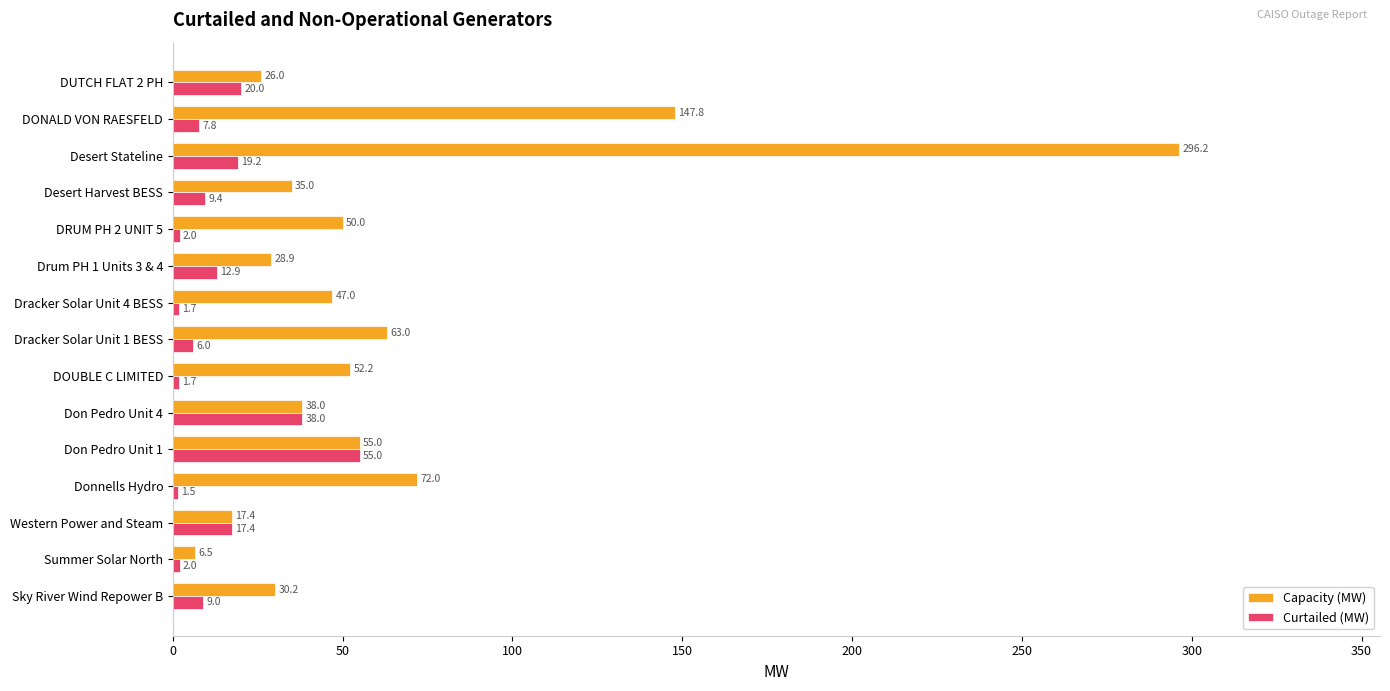

Rank the categories by Capacity (MW) value from highest to lowest.

Desert Stateline, DONALD VON RAESFELD, Donnells Hydro, Dracker Solar Unit 1 BESS, Don Pedro Unit 1, DOUBLE C LIMITED, DRUM PH 2 UNIT 5, Dracker Solar Unit 4 BESS, Don Pedro Unit 4, Desert Harvest BESS, Sky River Wind Repower B, Drum PH 1 Units 3 & 4, DUTCH FLAT 2 PH, Western Power and Steam, Summer Solar North